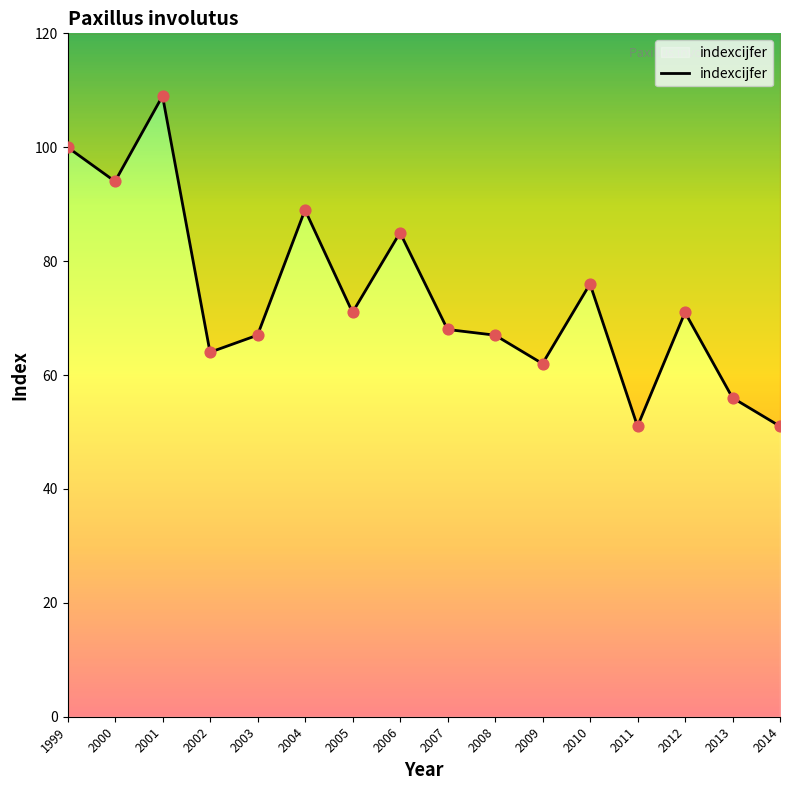

Approximately how many times larger is the value at 1999 compared to 2002?

1.6